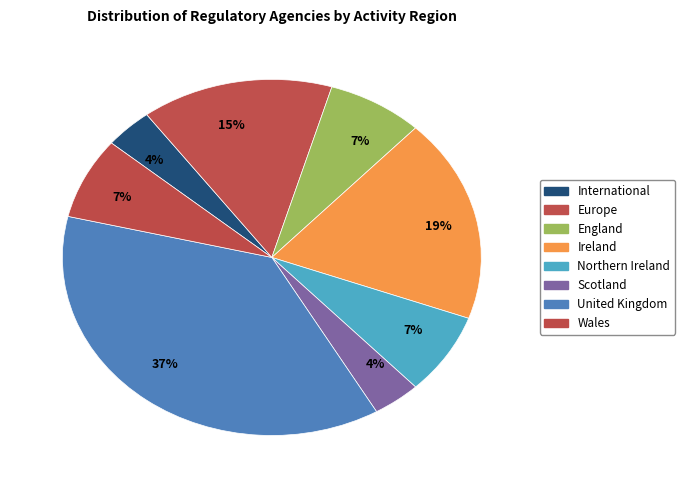

Which category has the biggest portion of the pie?

United Kingdom